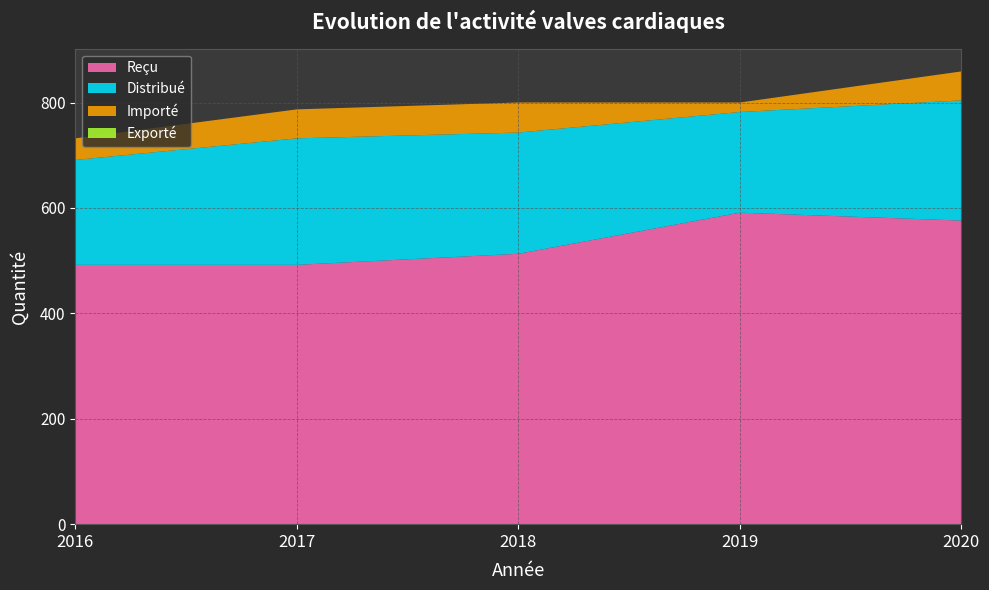

Reading left to right, list all the values displayed in this chart.

Reçu: 2016=492	2017=492	2018=513	2019=591	2020=576
Distribué: 2016=199	2017=240	2018=230	2019=191	2020=228
Importé: 2016=41	2017=55	2018=57	2019=18	2020=55
Exporté: 2016=0	2017=0	2018=0	2019=0	2020=0